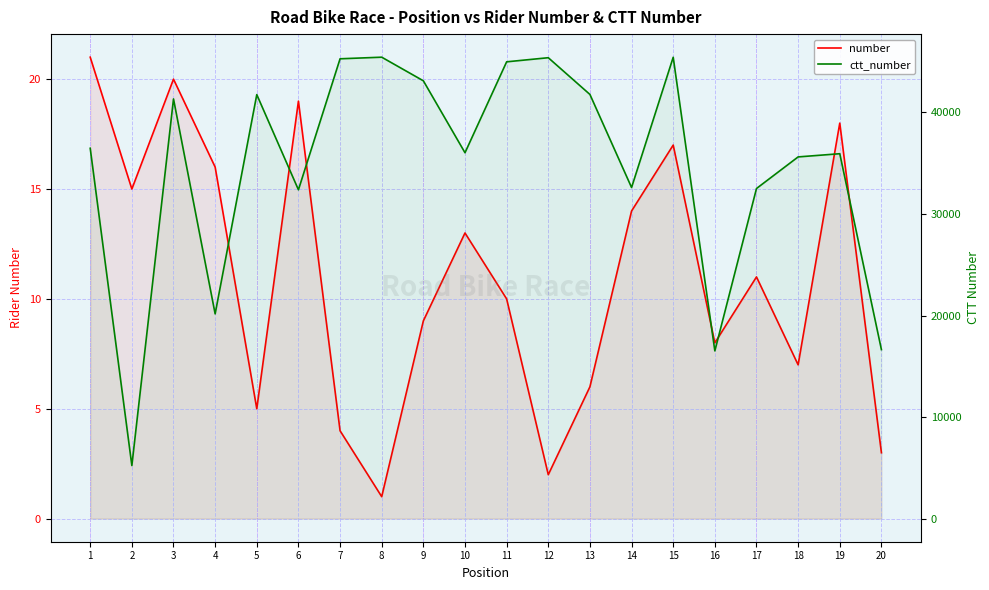

Reading left to right, list all the values displayed in this chart.

number: 1=21	2=15	3=20	4=16	5=5	6=19	7=4	8=1	9=9	10=13	11=10	12=2	13=6	14=14	15=17	16=8	17=11	18=7	19=18	20=3
ctt_number: 1=36464	2=5228	3=41324	4=20161	5=41750	6=32379	7=45277	8=45435	9=43110	10=36027	11=44979	12=45383	13=41766	14=32603	15=45427	16=16518	17=32505	18=35616	19=35931	20=16644